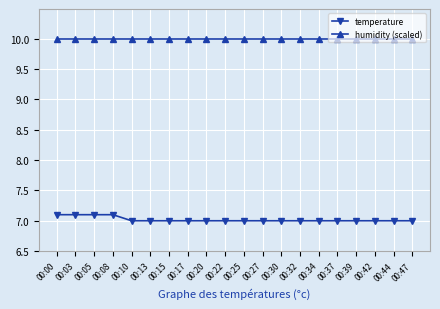

What are all the series names shown in the legend?

temperature, humidity (scaled)